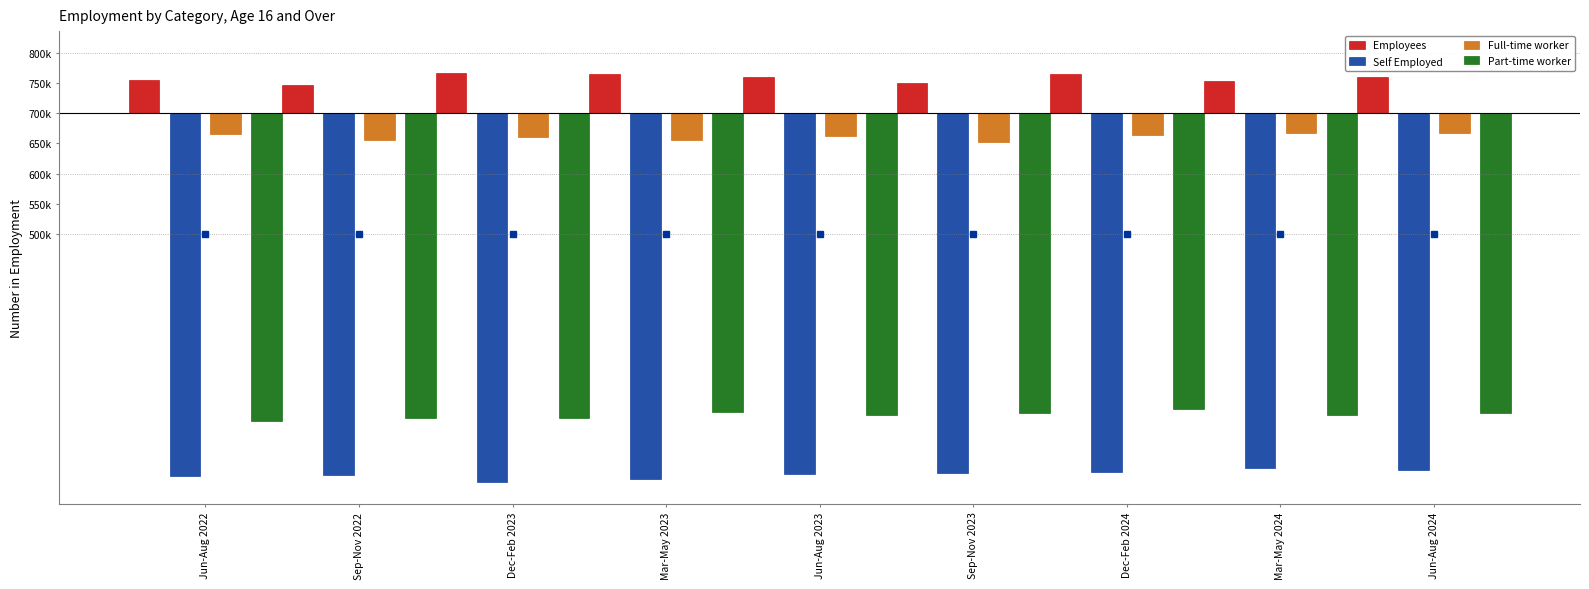

At which label does Employees first exceed 60000?

Dec-Feb 2023